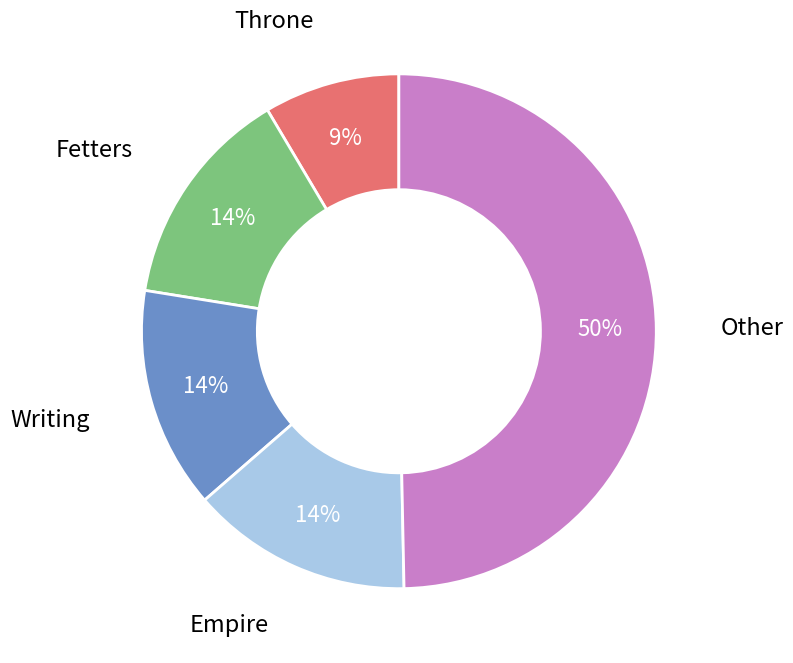

How many segments does this pie chart have?

5